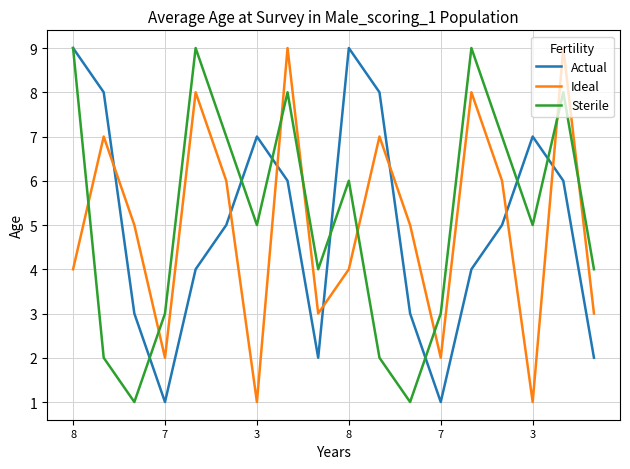

After their last crossing, which series has the higher values: Sterile or Ideal?

Sterile